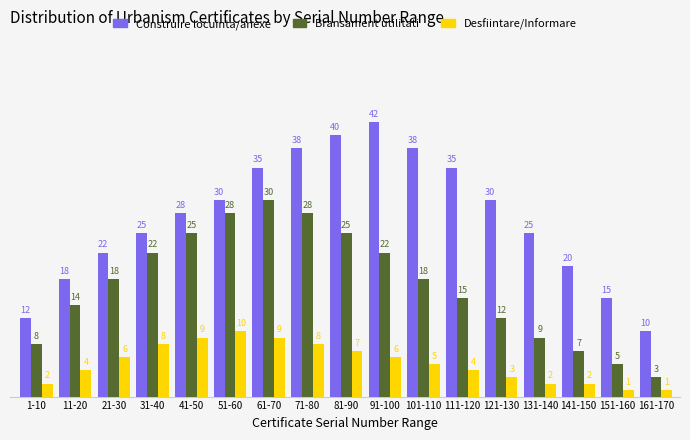

Reading left to right, list all the values displayed in this chart.

Construire locuinta/anexe: 1-10=12	11-20=18	21-30=22	31-40=25	41-50=28	51-60=30	61-70=35	71-80=38	81-90=40	91-100=42	101-110=38	111-120=35	121-130=30	131-140=25	141-150=20	151-160=15	161-170=10
Bransament utilitati: 1-10=8	11-20=14	21-30=18	31-40=22	41-50=25	51-60=28	61-70=30	71-80=28	81-90=25	91-100=22	101-110=18	111-120=15	121-130=12	131-140=9	141-150=7	151-160=5	161-170=3
Desfiintare/Informare: 1-10=2	11-20=4	21-30=6	31-40=8	41-50=9	51-60=10	61-70=9	71-80=8	81-90=7	91-100=6	101-110=5	111-120=4	121-130=3	131-140=2	141-150=2	151-160=1	161-170=1